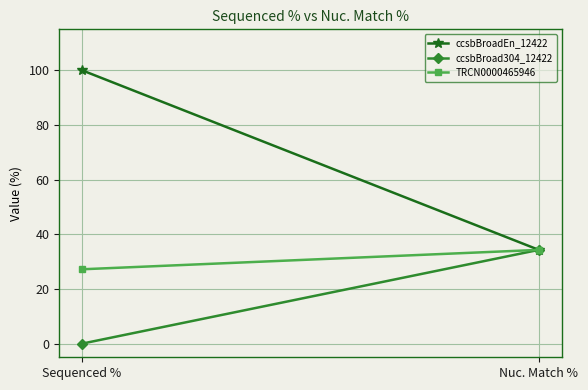

What position from the right is Nuc. Match %?

1